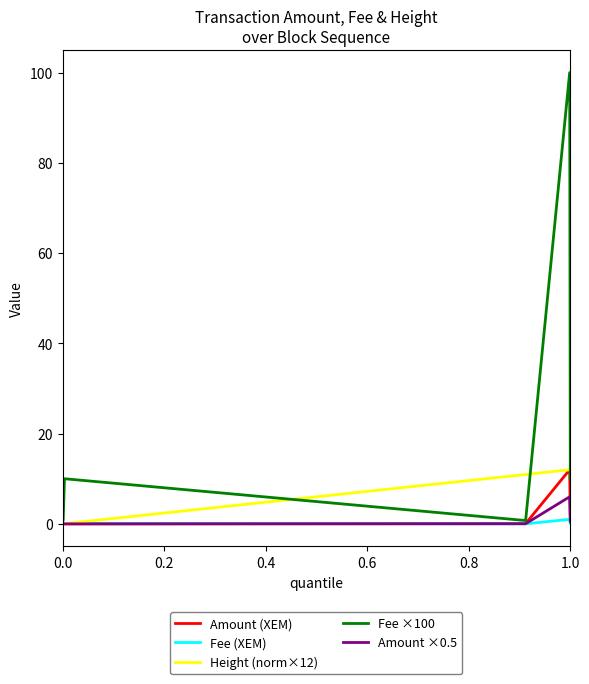

Which series has the widest spread of values?

Fee ×100